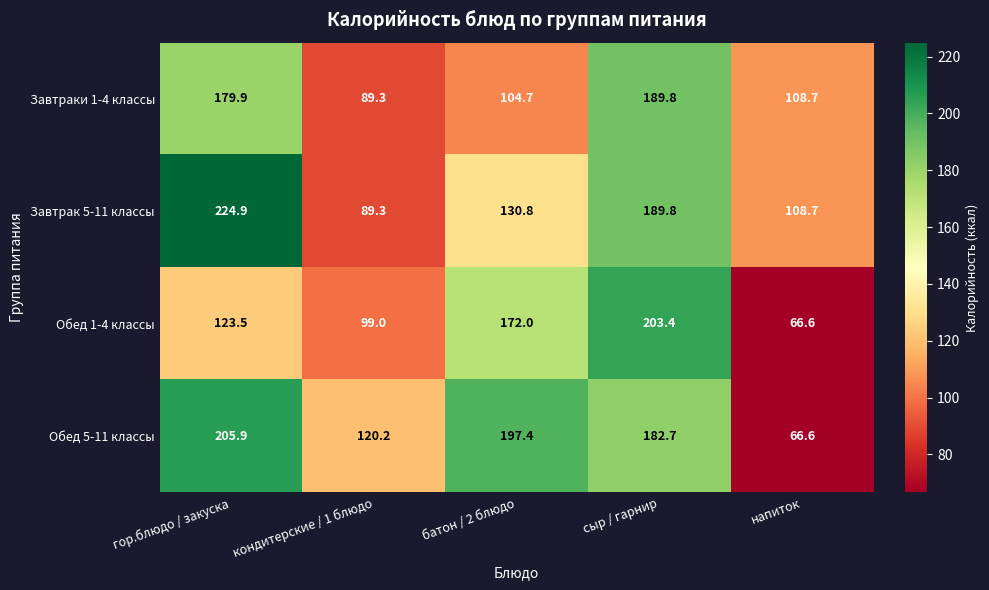

Where is Завтраки 1-4 классы nearest to the value 139?

напиток